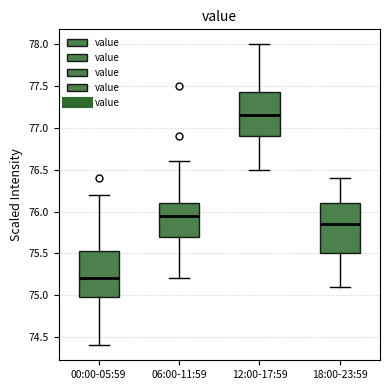

Where does the median line of the box for 12:00-17:59 sit on the y-axis? The values are not printed on the chart, so give them approximately, as read against the axis.

77.15